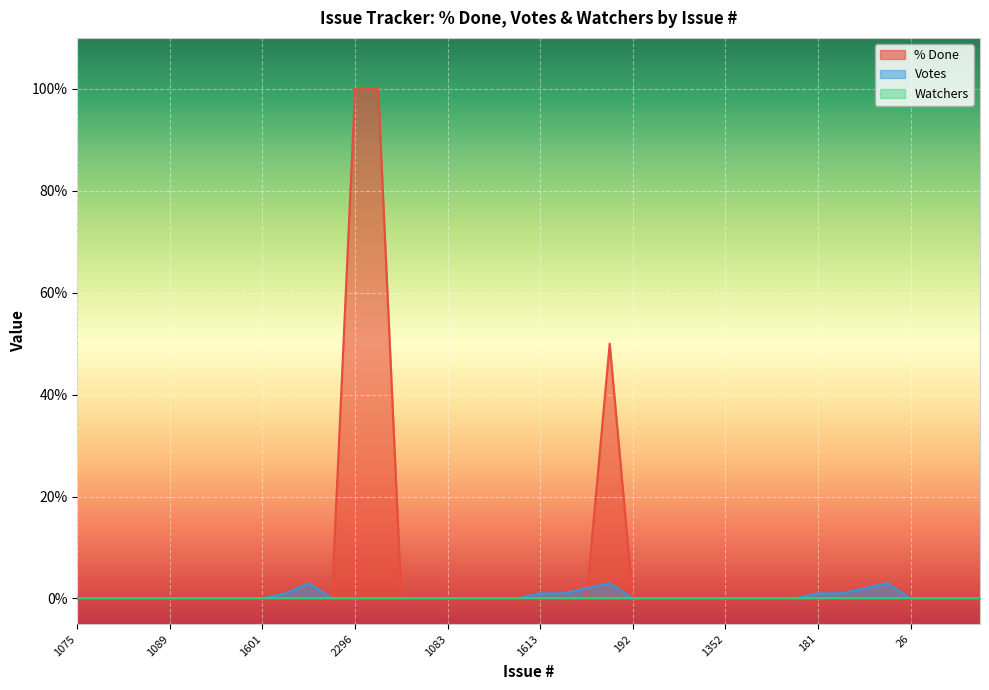

What is the maximum value for Votes?

3